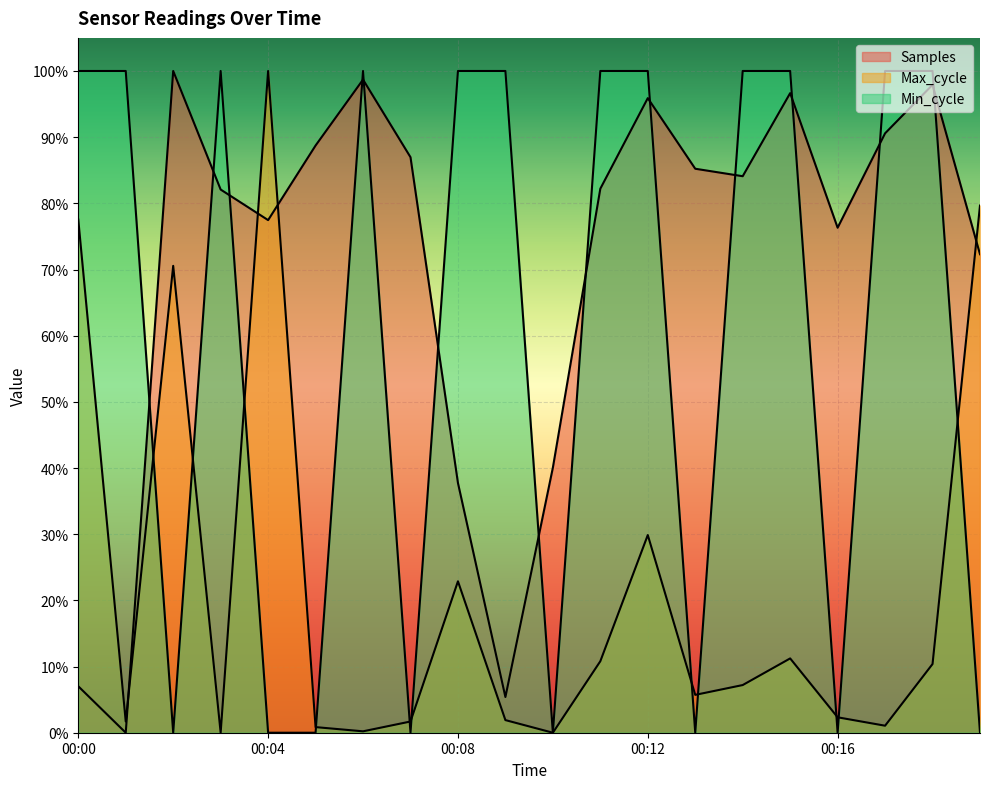

At which label does Samples reach its minimum?

00:01